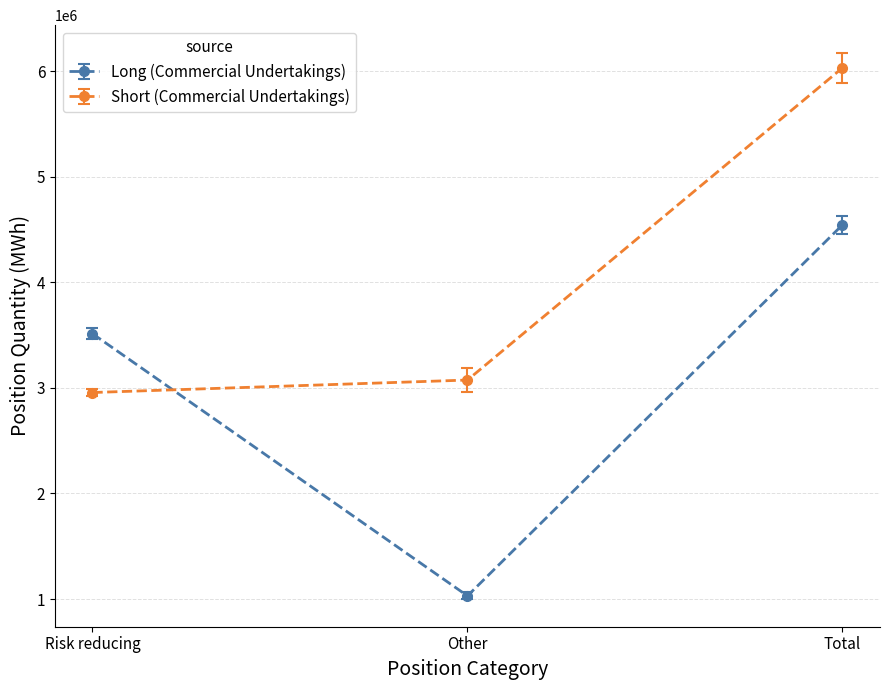

At which label is Short (Commercial Undertakings) closest to 4493214?

Other